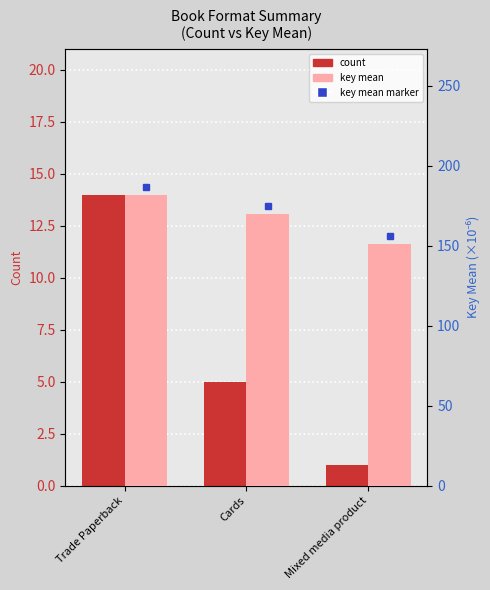

What is the total value across all series at Cards?

175